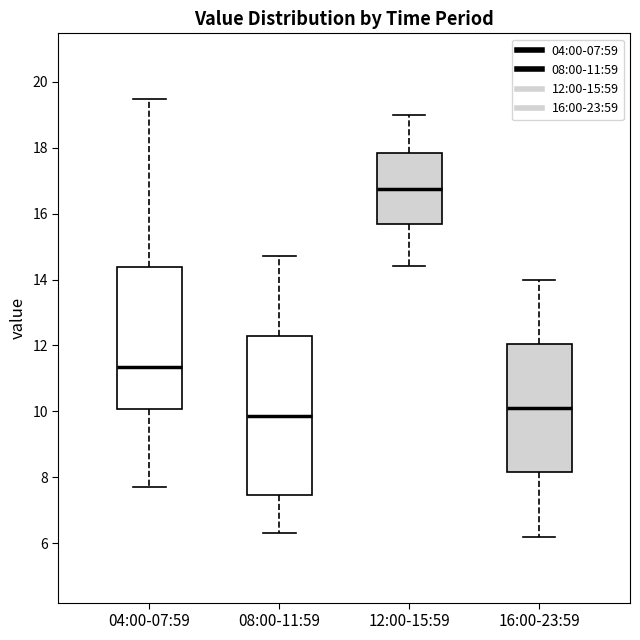

Reading left to right, transcribe this box plot: for each box, give where its median line is, the range the box spans, and where its two whiskers end, as read against the y-axis. The values are not printed on the chart, so give them approximately, as read against the axis.

04:00-07:59: median 11.4, box 10.0 to 14.4, whiskers 7.8 to 19.4
08:00-11:59: median 9.8, box 7.4 to 12.2, whiskers 6.4 to 14.8
12:00-15:59: median 16.8, box 15.6 to 17.8, whiskers 14.4 to 19.0
16:00-23:59: median 10.2, box 8.2 to 12.0, whiskers 6.2 to 14.0